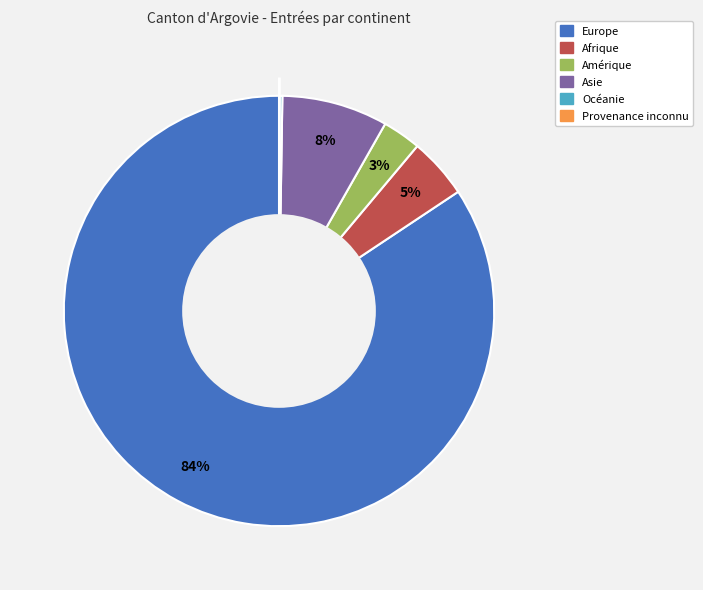

To the nearest percent, what portion does Amérique represent?

3%